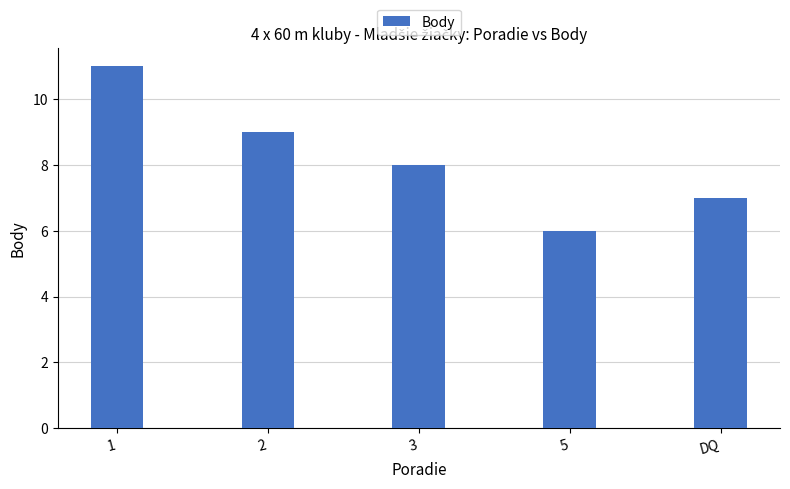

Is it true that the value at 5 is 8?

False